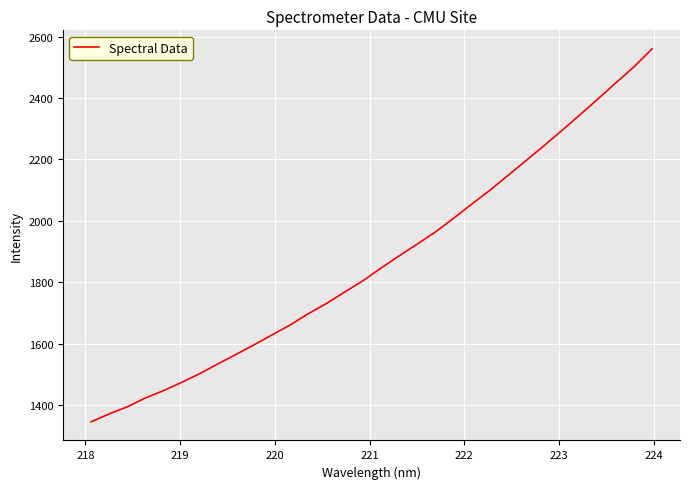

What is the smallest value displayed?

1346.0